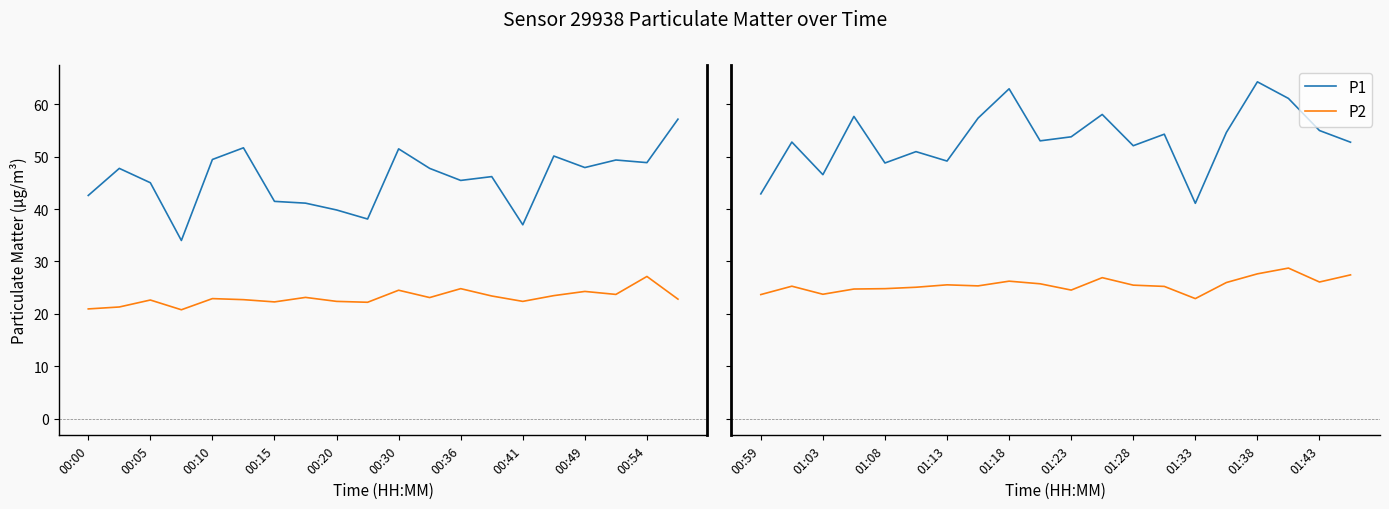

At which label is P1 closest to 52?

01:28